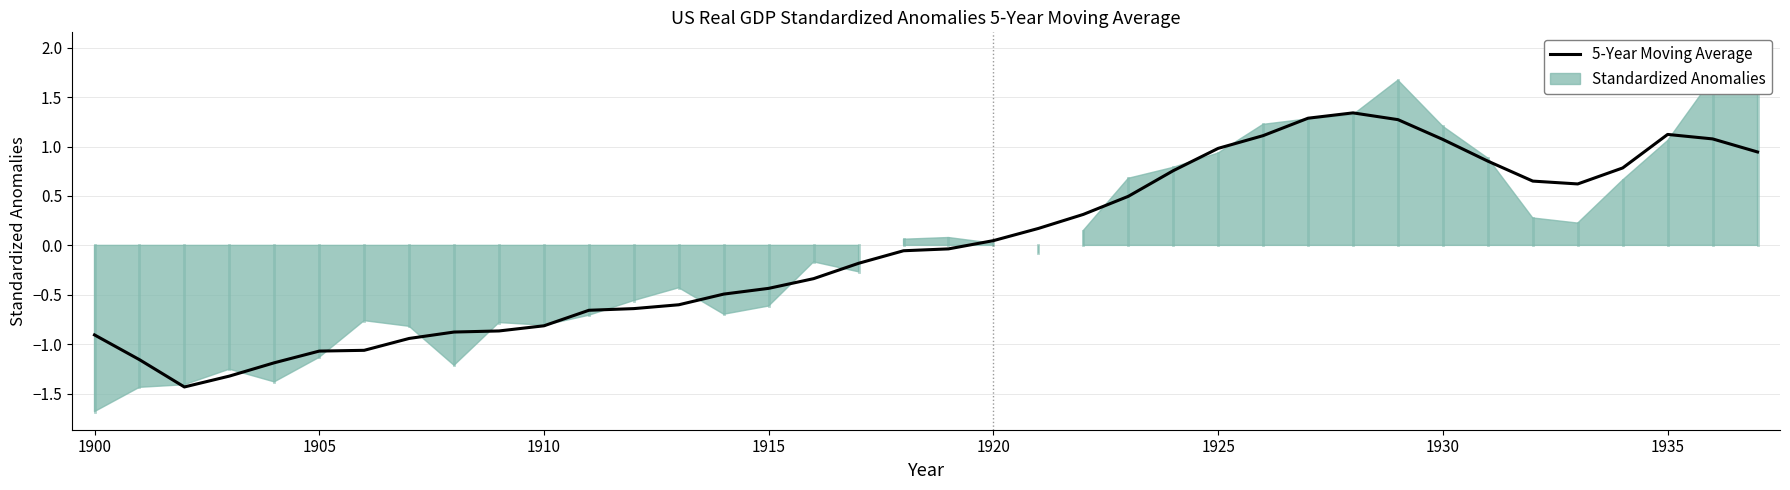

True or false: 5-Year Moving Average has a value of -0.4 at 1915.

True